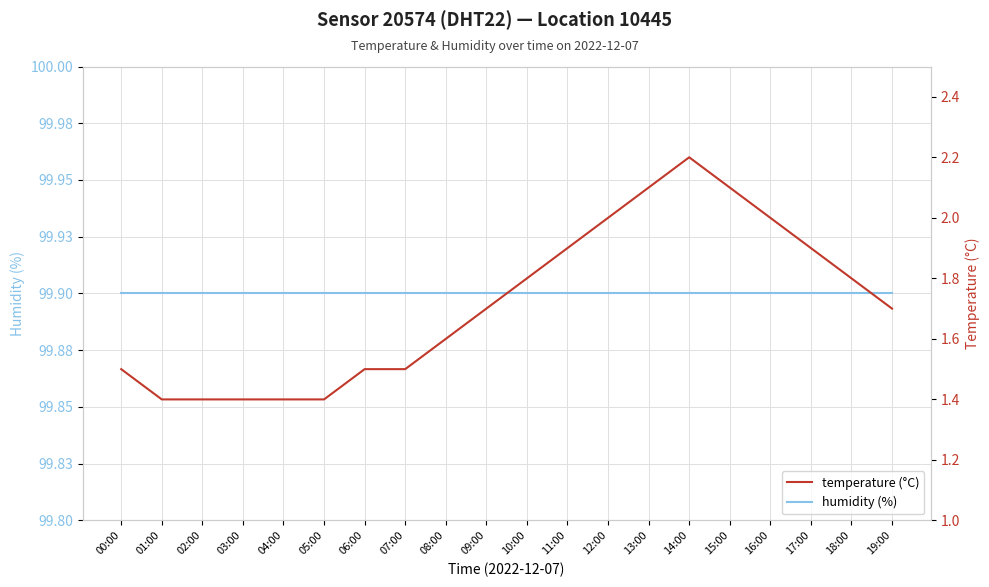

Between 11:00 and 15:00, which series saw the biggest shift?

temperature